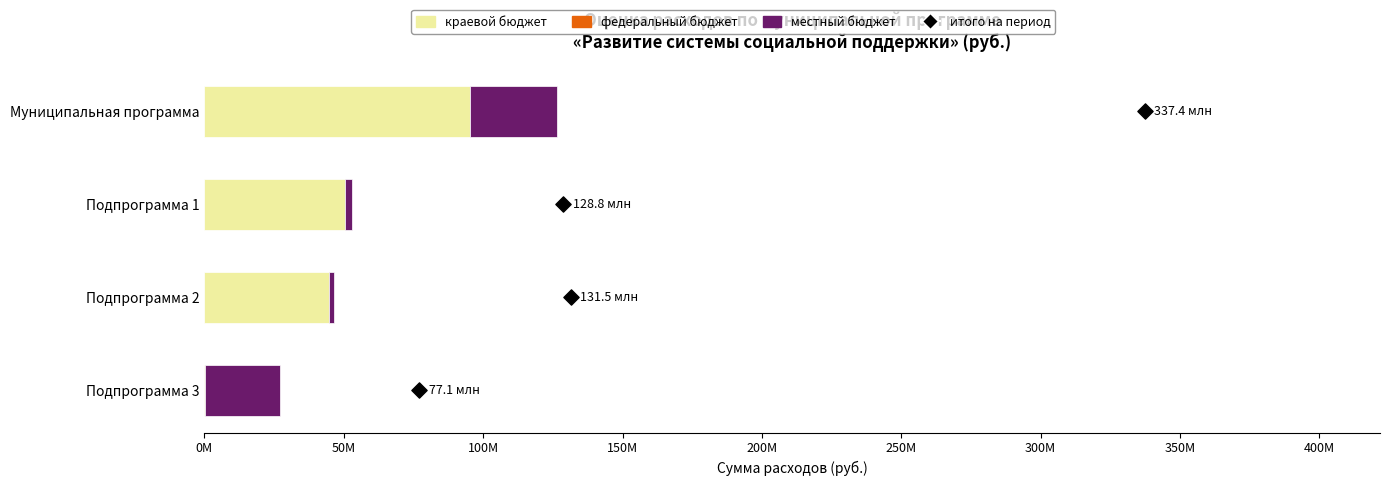

Which series has the largest total across all categories?

краевой бюджет